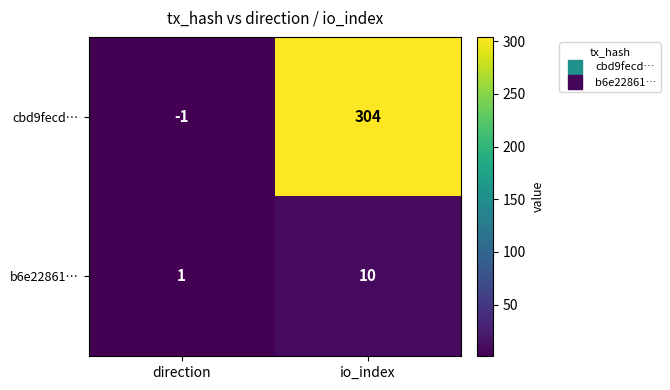

Between direction and io_index, which series saw the biggest shift?

cbd9fecd…